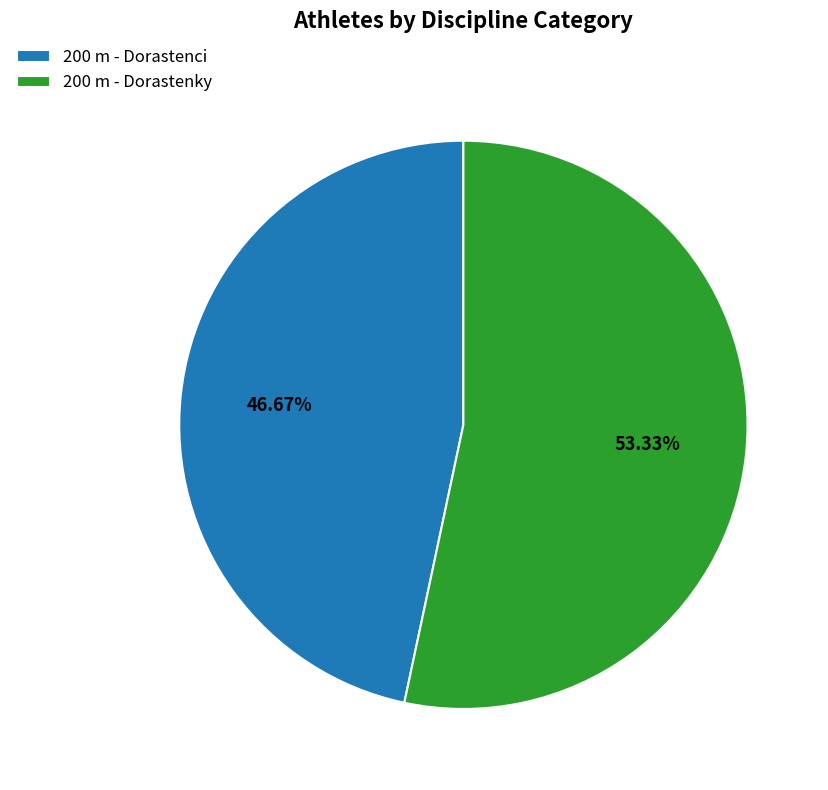

To the nearest percent, what percentage of the pie is 200 m - Dorastenky?

53%